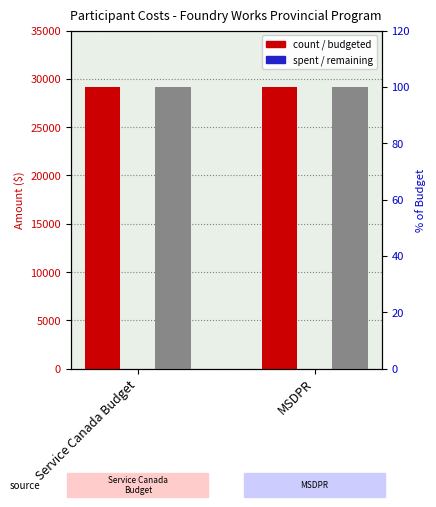

The Total Amount Budgeted series shows 29160 at Service Canada Budget. True or false?

True